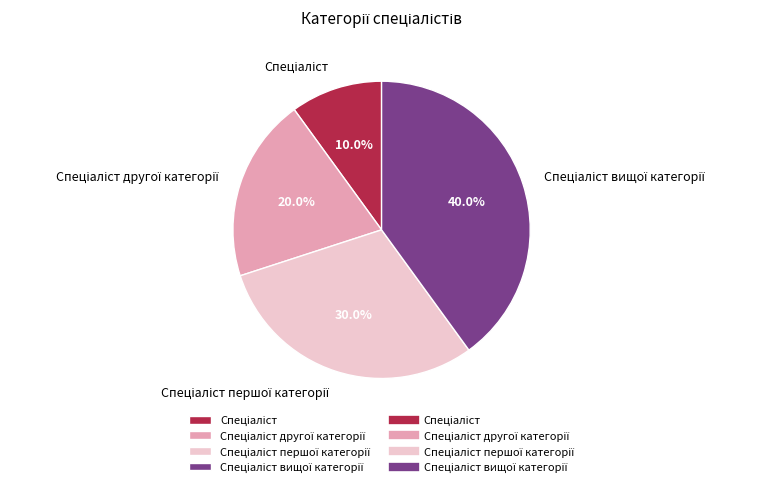

Is there any slice that represents more than half of the pie?

No